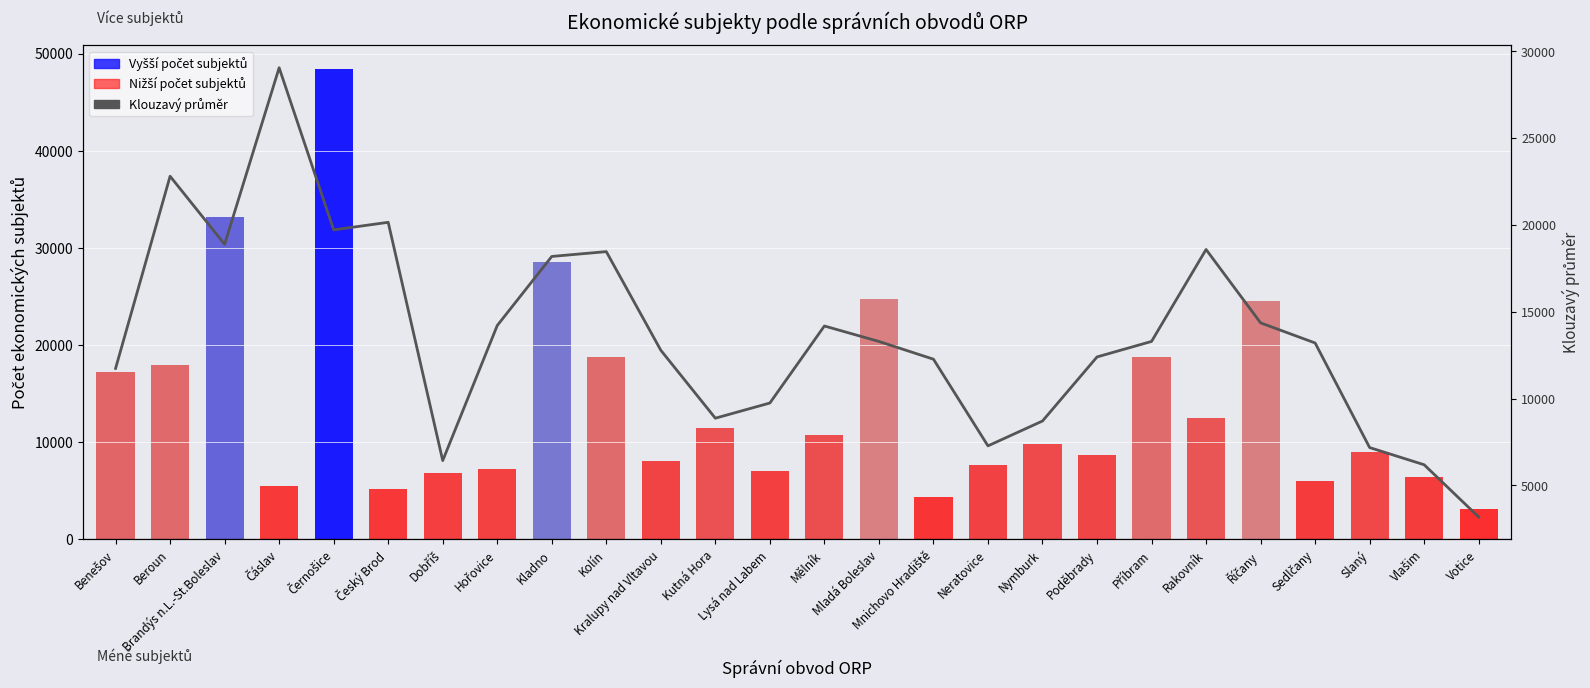

Which category has the lowest value across all series?

Votice